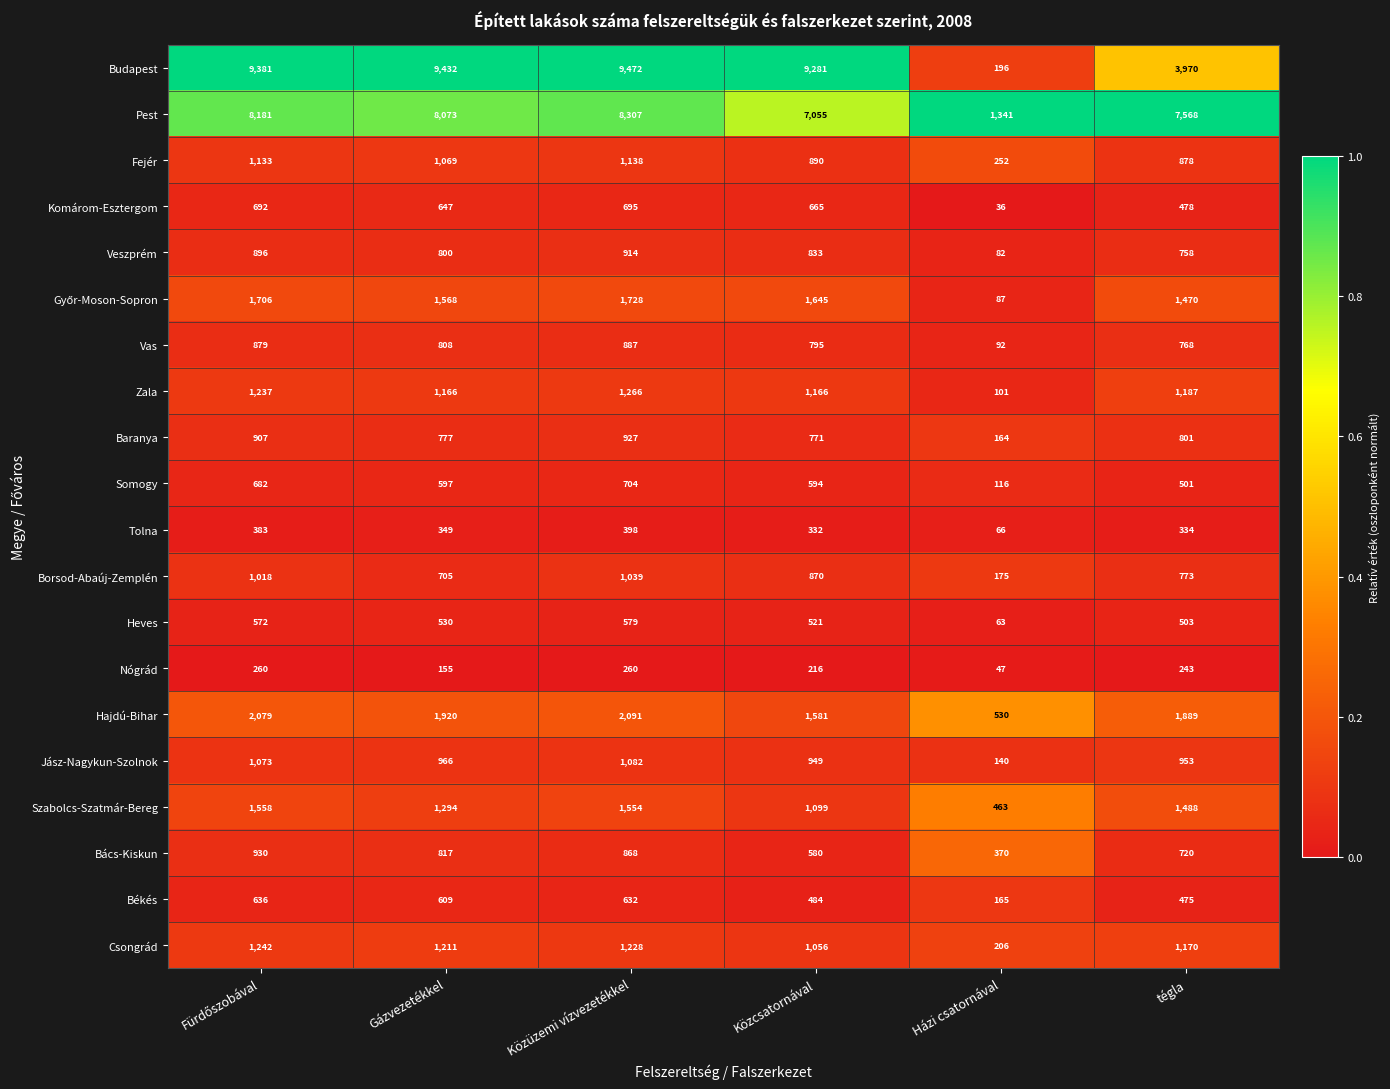

Which series has the largest range (max minus min)?

Budapest